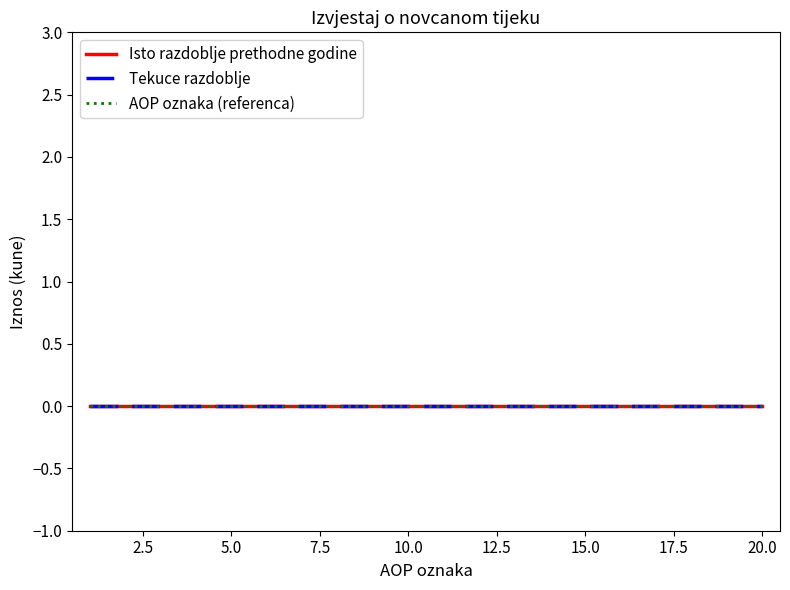

Which series has the largest range (max minus min)?

AOP oznaka